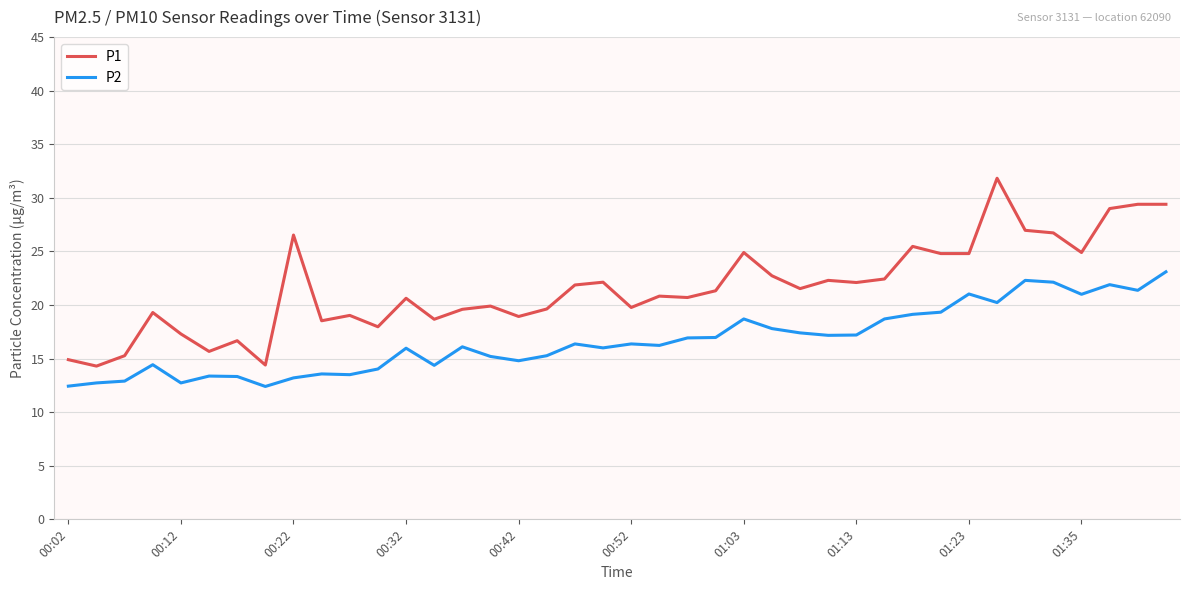

List the series in order of their overall mean, highest first.

P1, P2